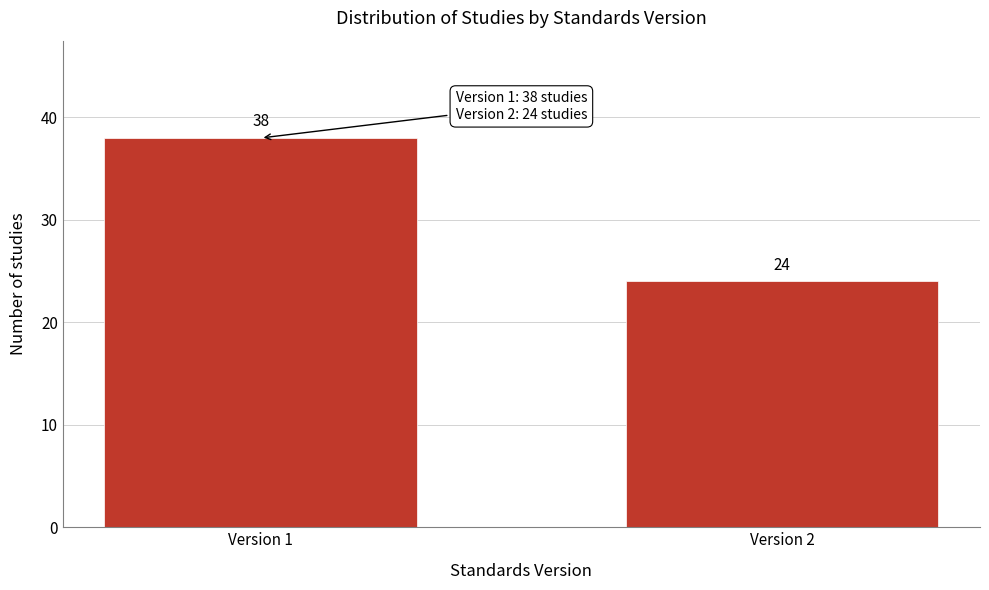

Reading left to right, extract all data points from this chart.

38	24